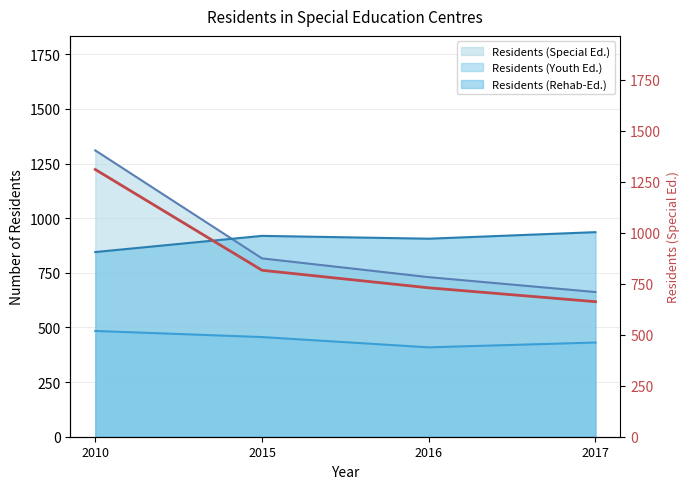

What is the difference between the values at 2015 and 2010?

494